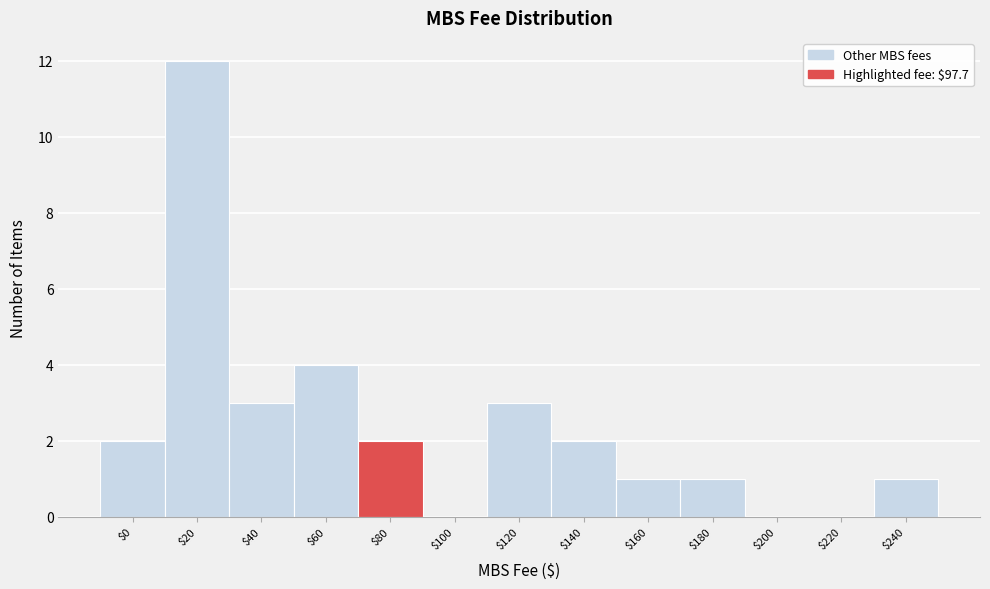

Is it true that the value at $140 is 2?

True